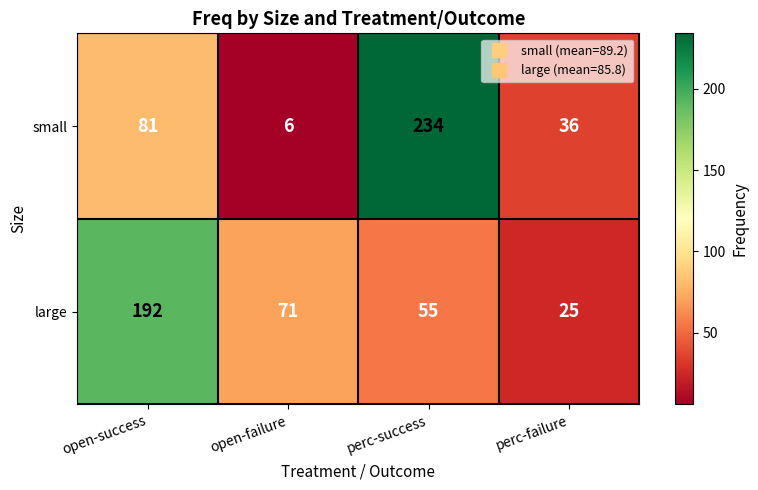

The large series shows 8 at perc-failure. True or false?

False